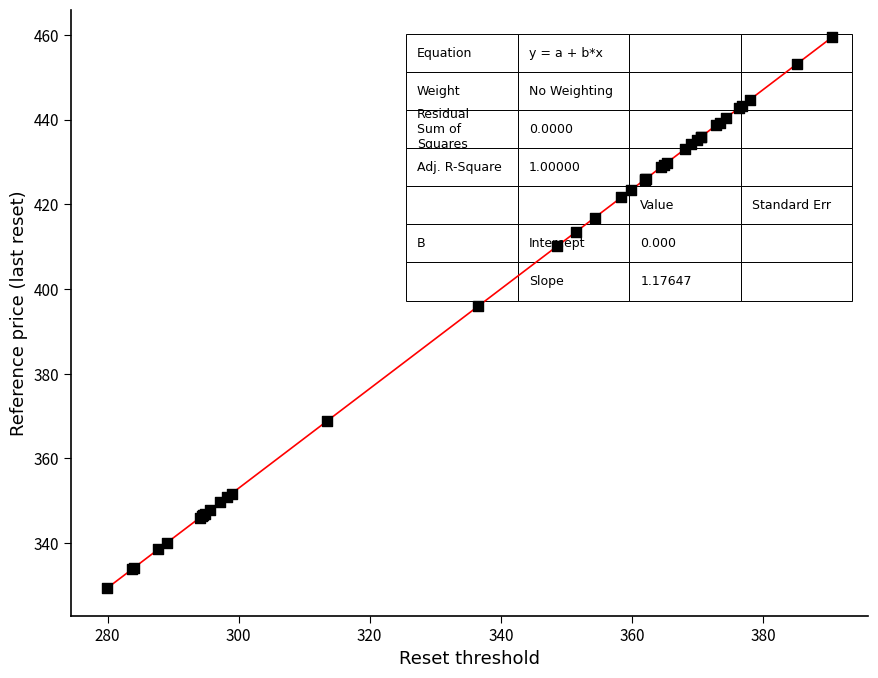

What Y value in the scatter plot is closest to 394?

395.9